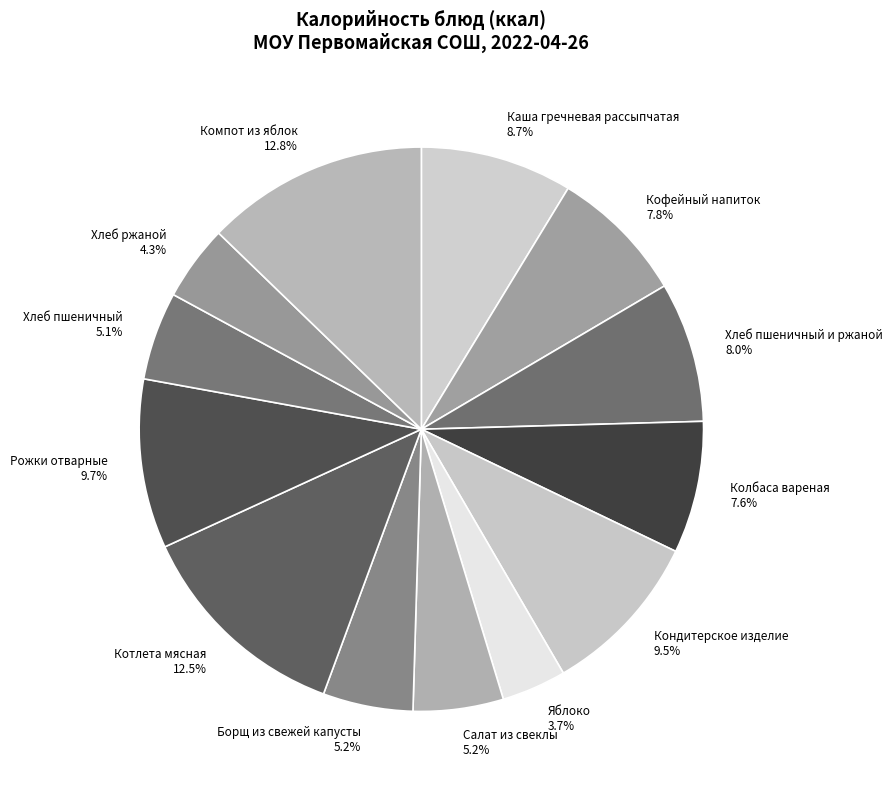

What percentage is the Колбаса вареная slice, to the nearest percent?

8%